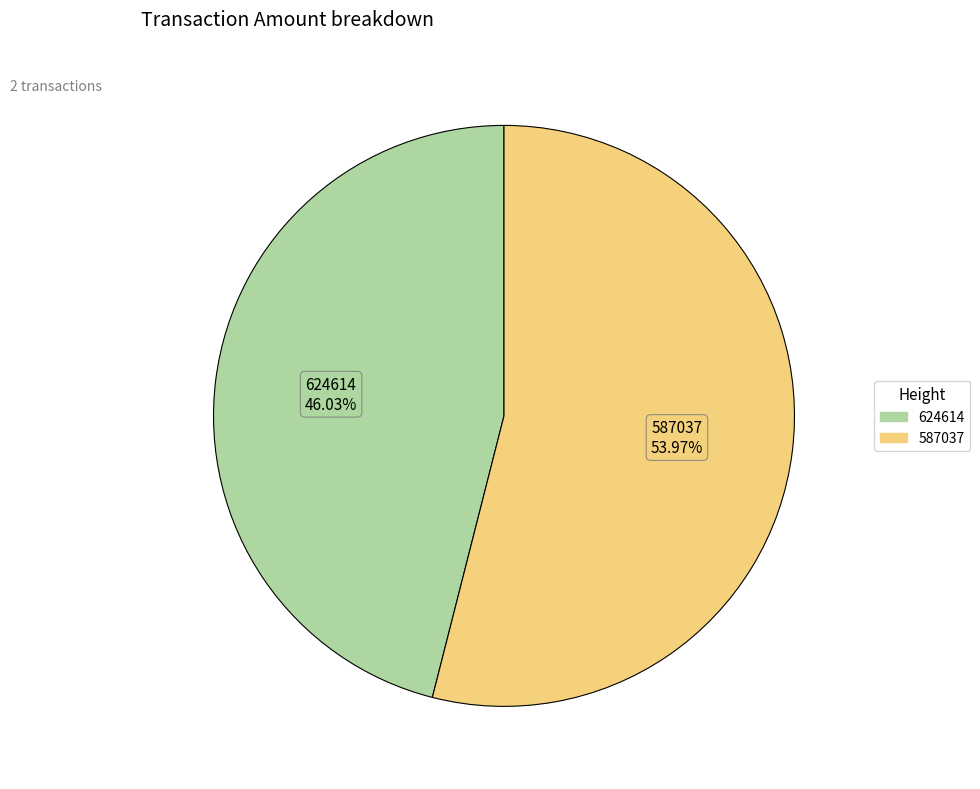

What is the total percentage of 587037 and 624614?

100.0%